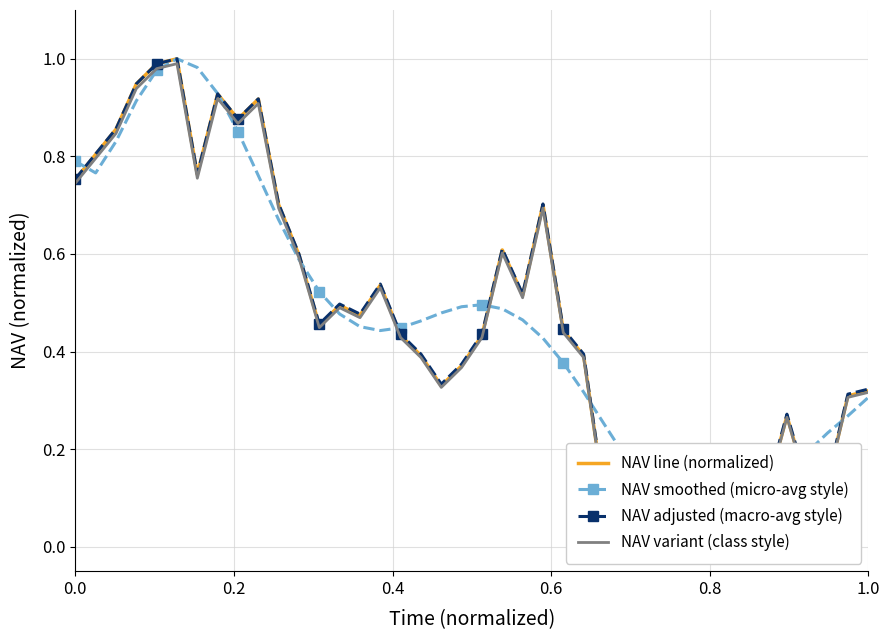

True or false: NAV variant (class style) and NAV adjusted (macro-avg style) intersect in this chart.

False